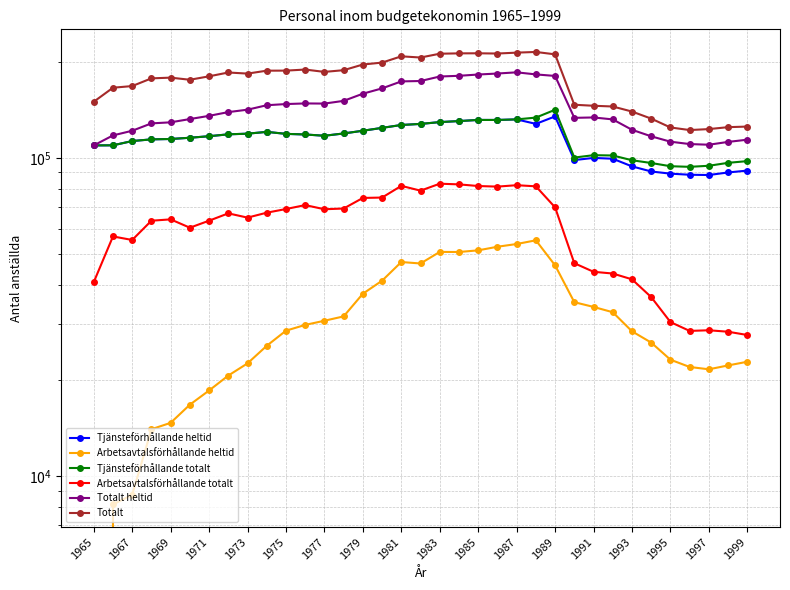

In Tjänsteförhållande heltid, how many points are higher than both neighbors (excluding endpoints)?

5